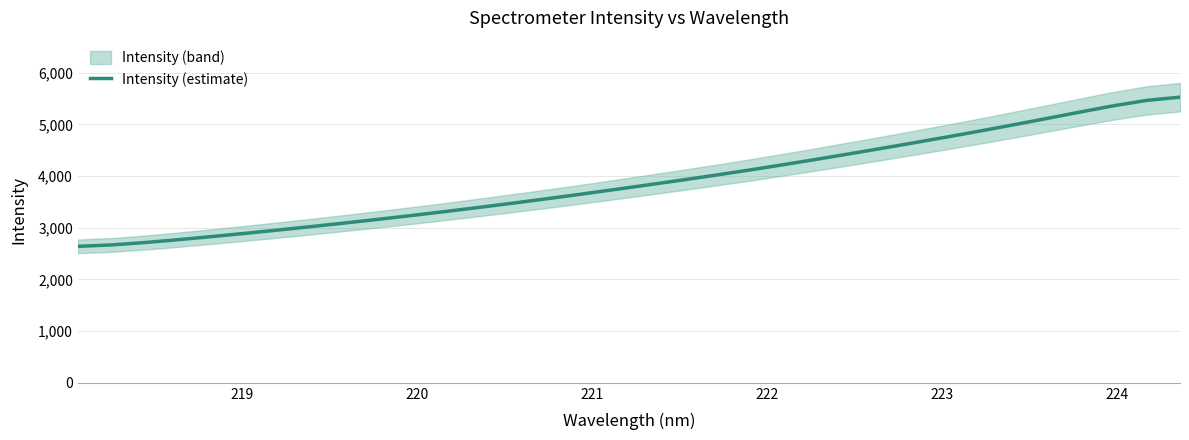

What is the lowest value of the Intensity (estimate) series?

2640.2